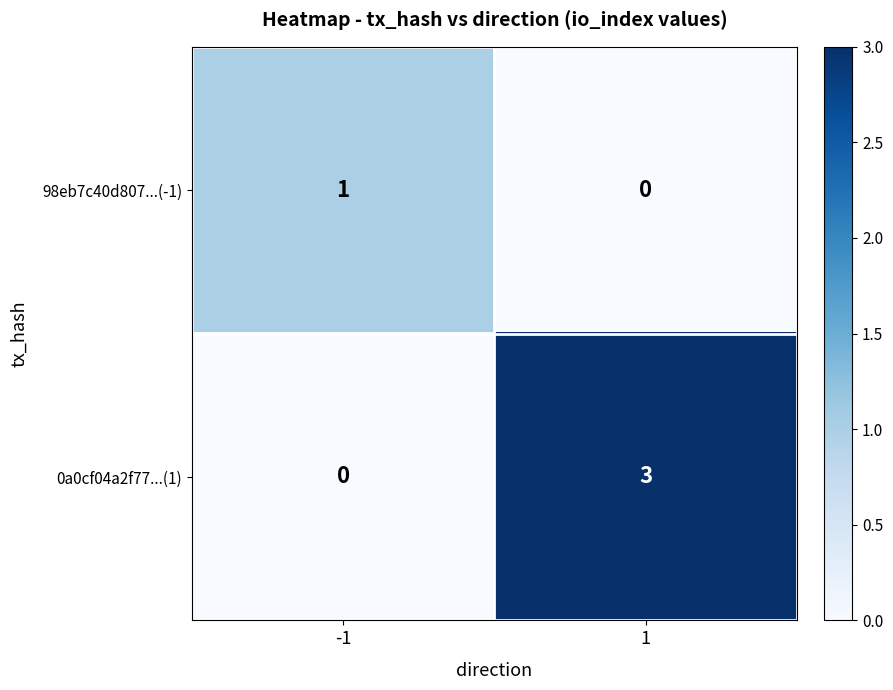

At which category is the sum across all series the highest?

1